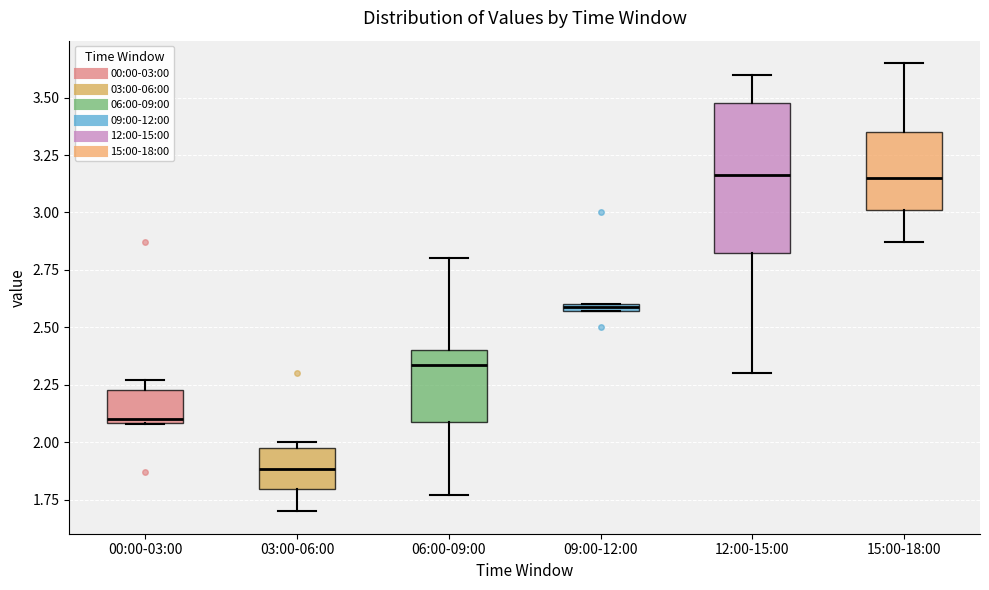

Where is the upper edge of the box for 00:00-03:00 on the y-axis? The values are not printed on the chart, so give them approximately, as read against the axis.

2.25